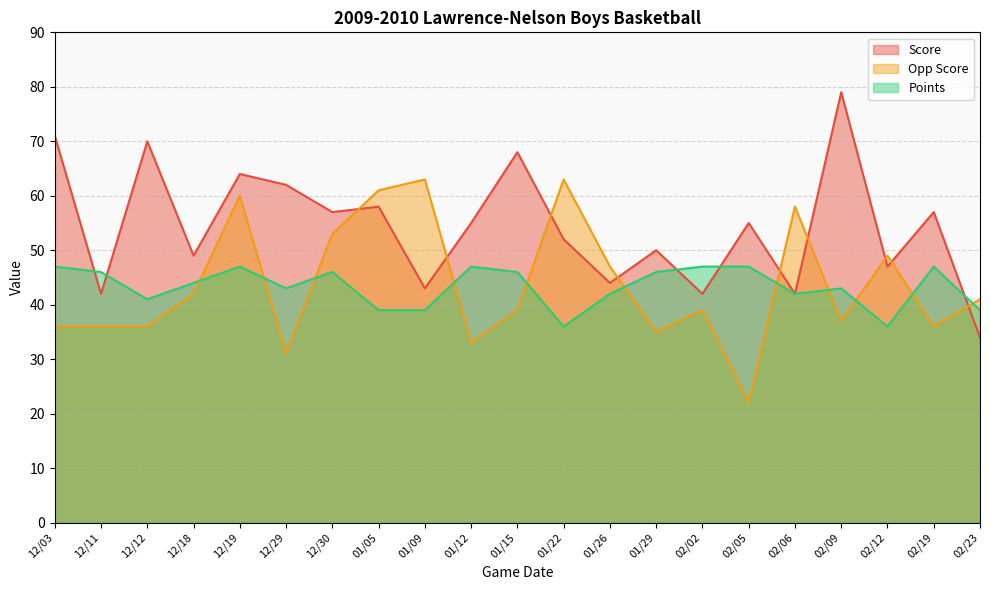

How many times do Opp Score and Score cross each other?

9